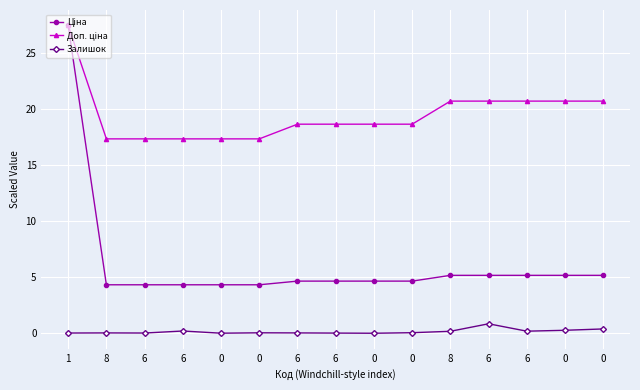

Reading left to right, transcribe all the data shown in this chart.

Ціна: 27.5	4.3	4.3	4.3	4.3	4.3	4.7	4.7	4.7	4.7	5.2	5.2	5.2	5.2	5.2
Доп. ціна: 27.5	17.4	17.4	17.4	17.4	17.4	18.7	18.7	18.7	18.7	20.7	20.7	20.7	20.7	20.7
Залишок: 0.0	0.0	0.0	0.2	0.0	0.1	0.0	0.0	0.0	0.1	0.2	0.9	0.2	0.3	0.4